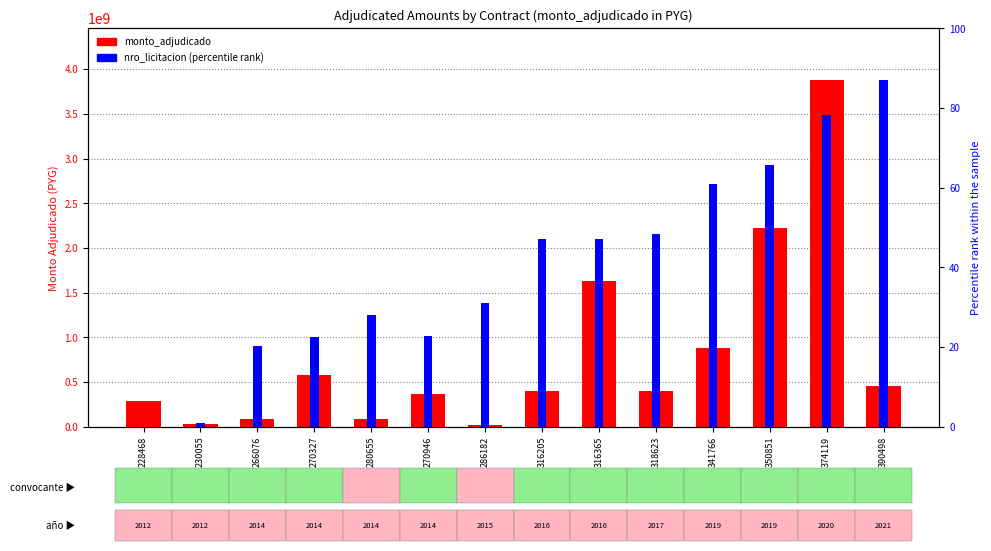

At 341766, list the series in order from largest to smallest.

nro_licitacion (percentile rank), monto_adjudicado